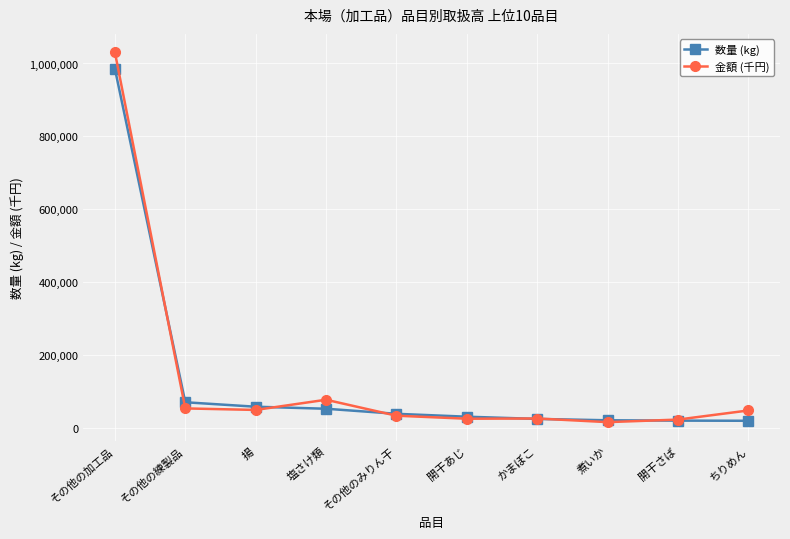

True or false: 金額 (千円) has a value of 24335.6 at 開干あじ.

True